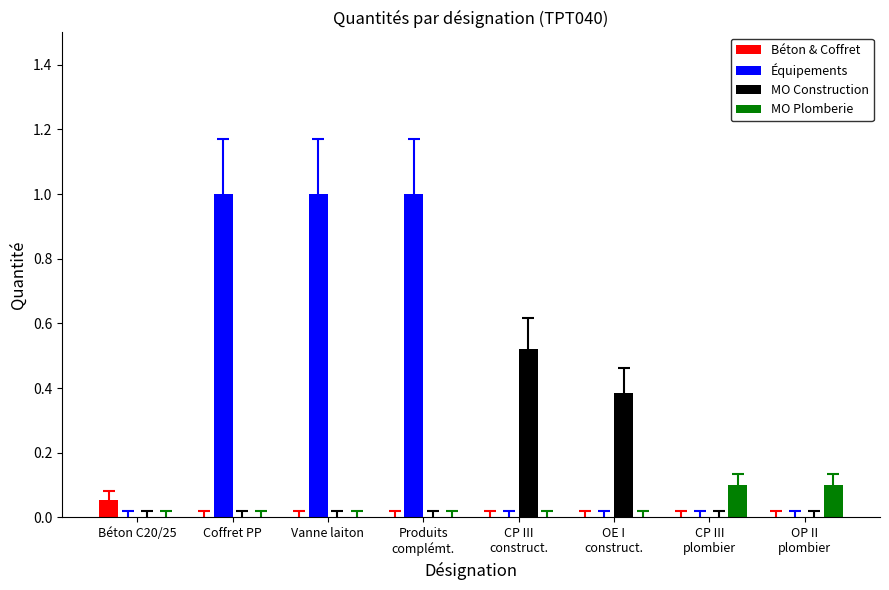

The value of MO Construction at Béton C20/25 is 0.0. True or false?

True